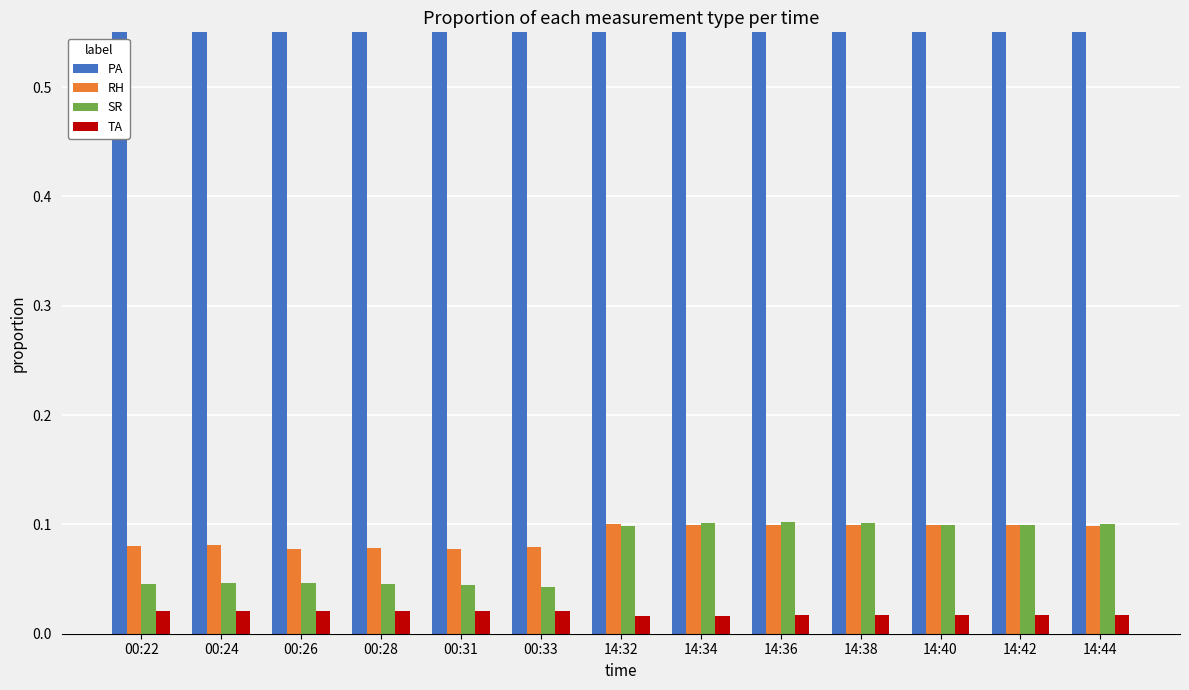

What is the sum of the PA values at 14:38 and 00:24?

1.6